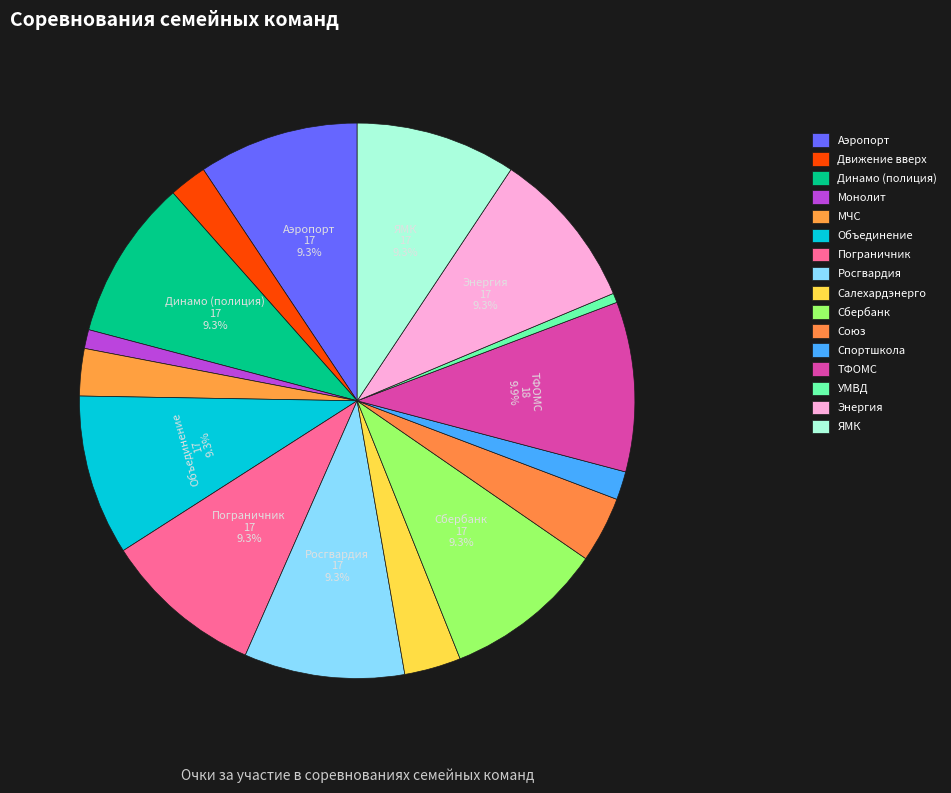

Does Объединение represent more than half of the total?

No